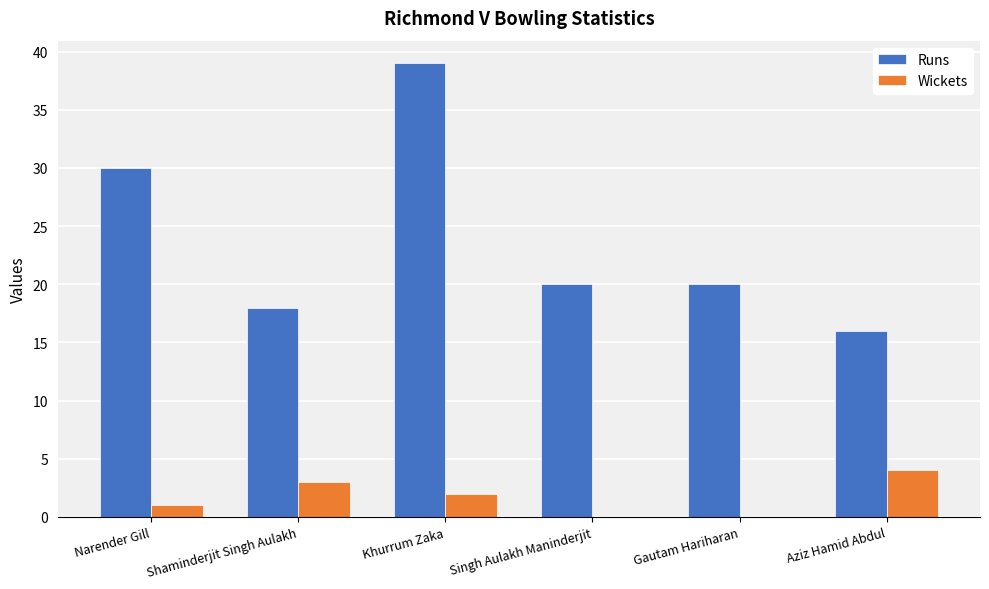

What is the highest value of the Runs series?

39